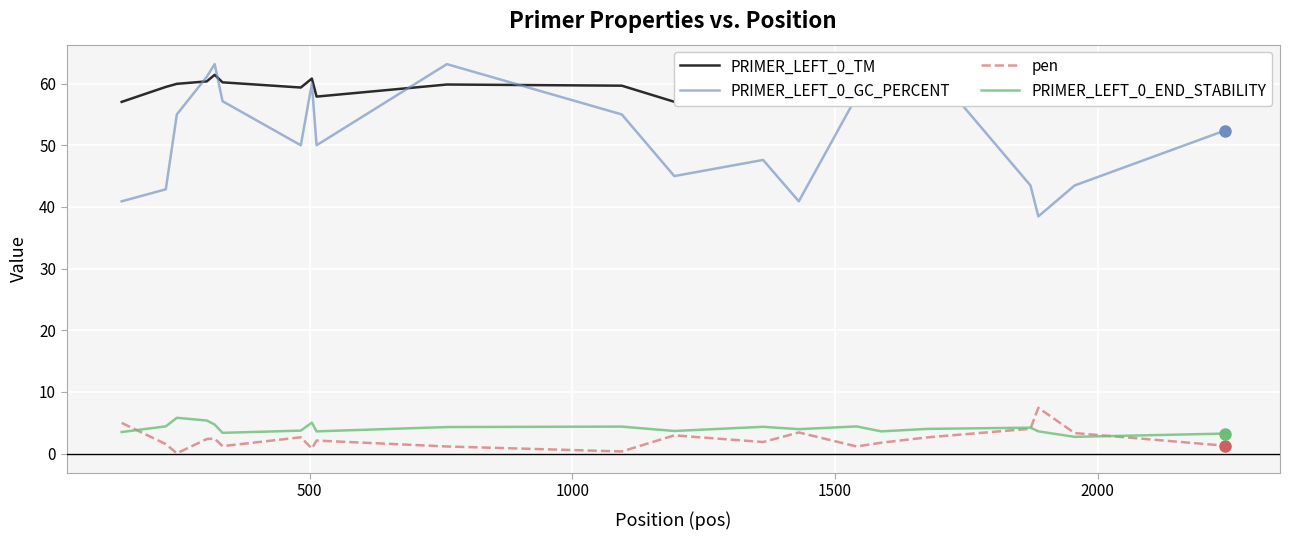

What is the maximum value for PRIMER_LEFT_0_TM?

61.8